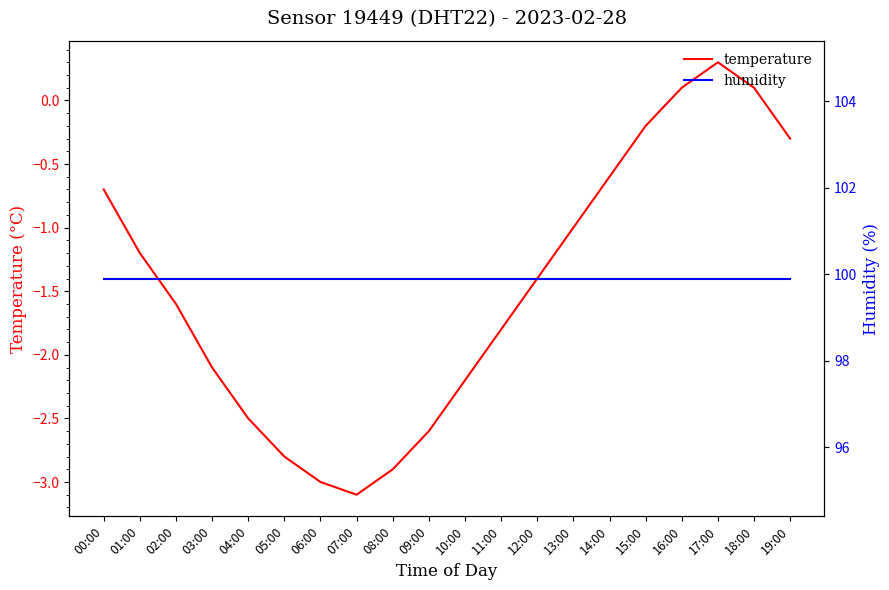

What is the label of the 7th point from the right?

13:00